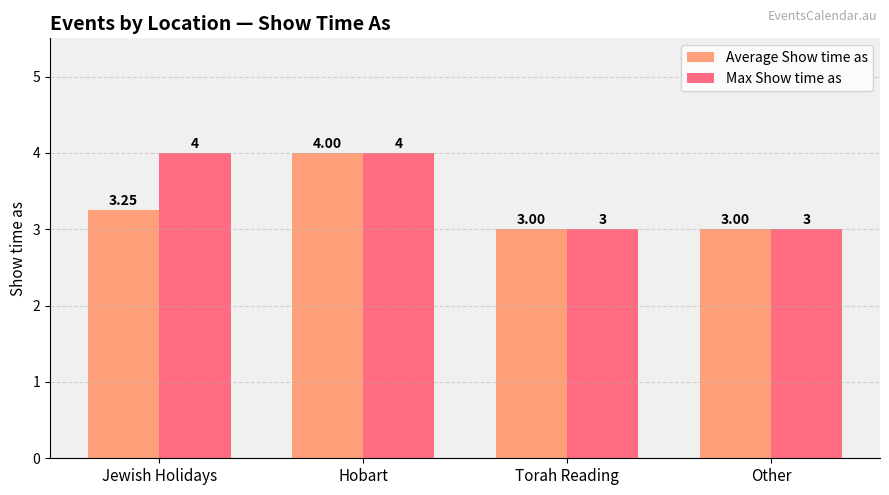

Count the Average Show time as values in the range 3 to 4.

4